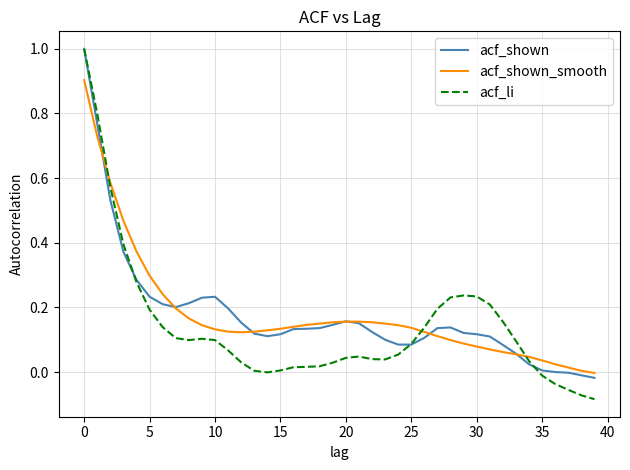

Which series has the widest spread of values?

acf_li